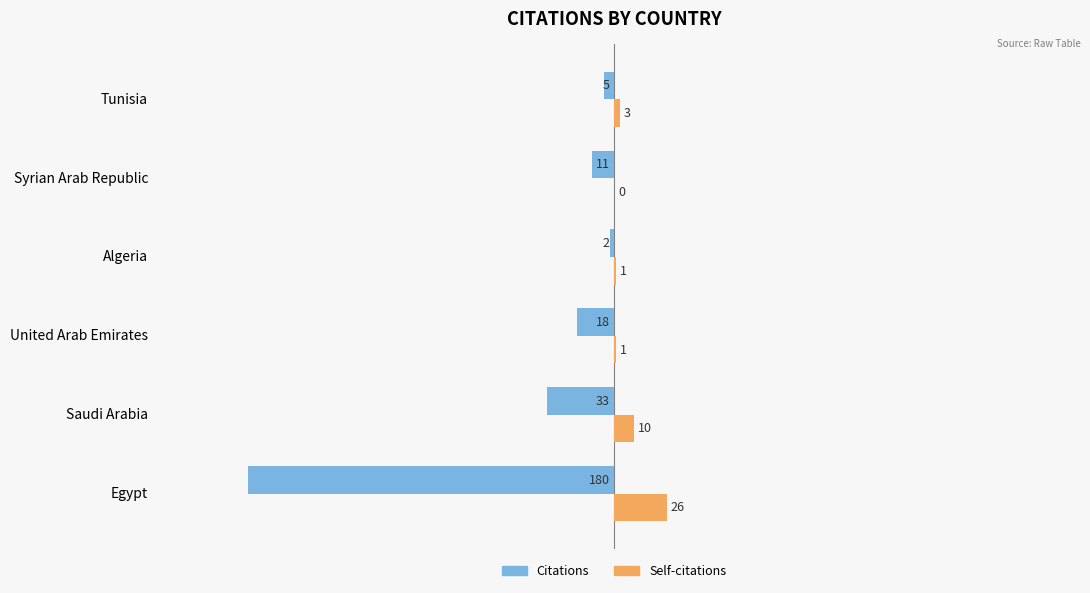

Which series has the largest total across all categories?

Self-citations